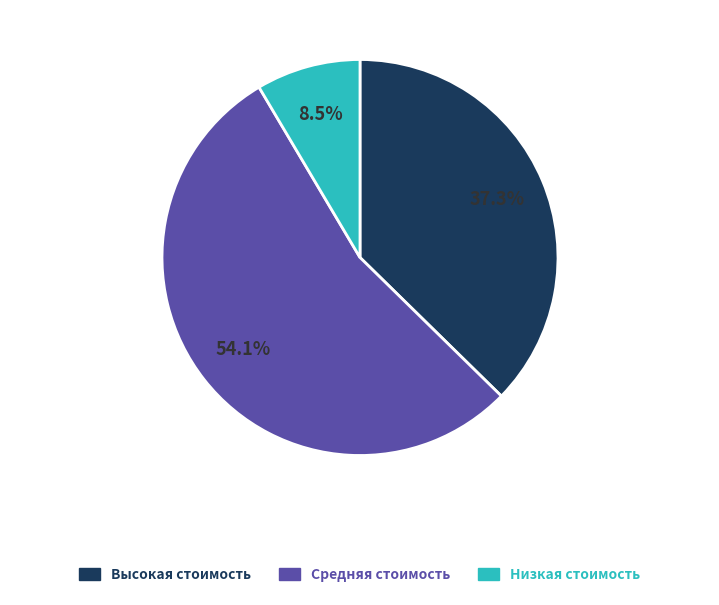

Does any single category account for the majority?

Yes